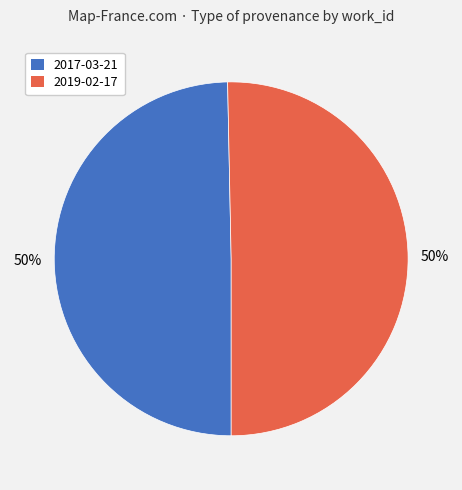

Do 2017-03-21 and 2019-02-17 together represent more than half of the pie?

Yes